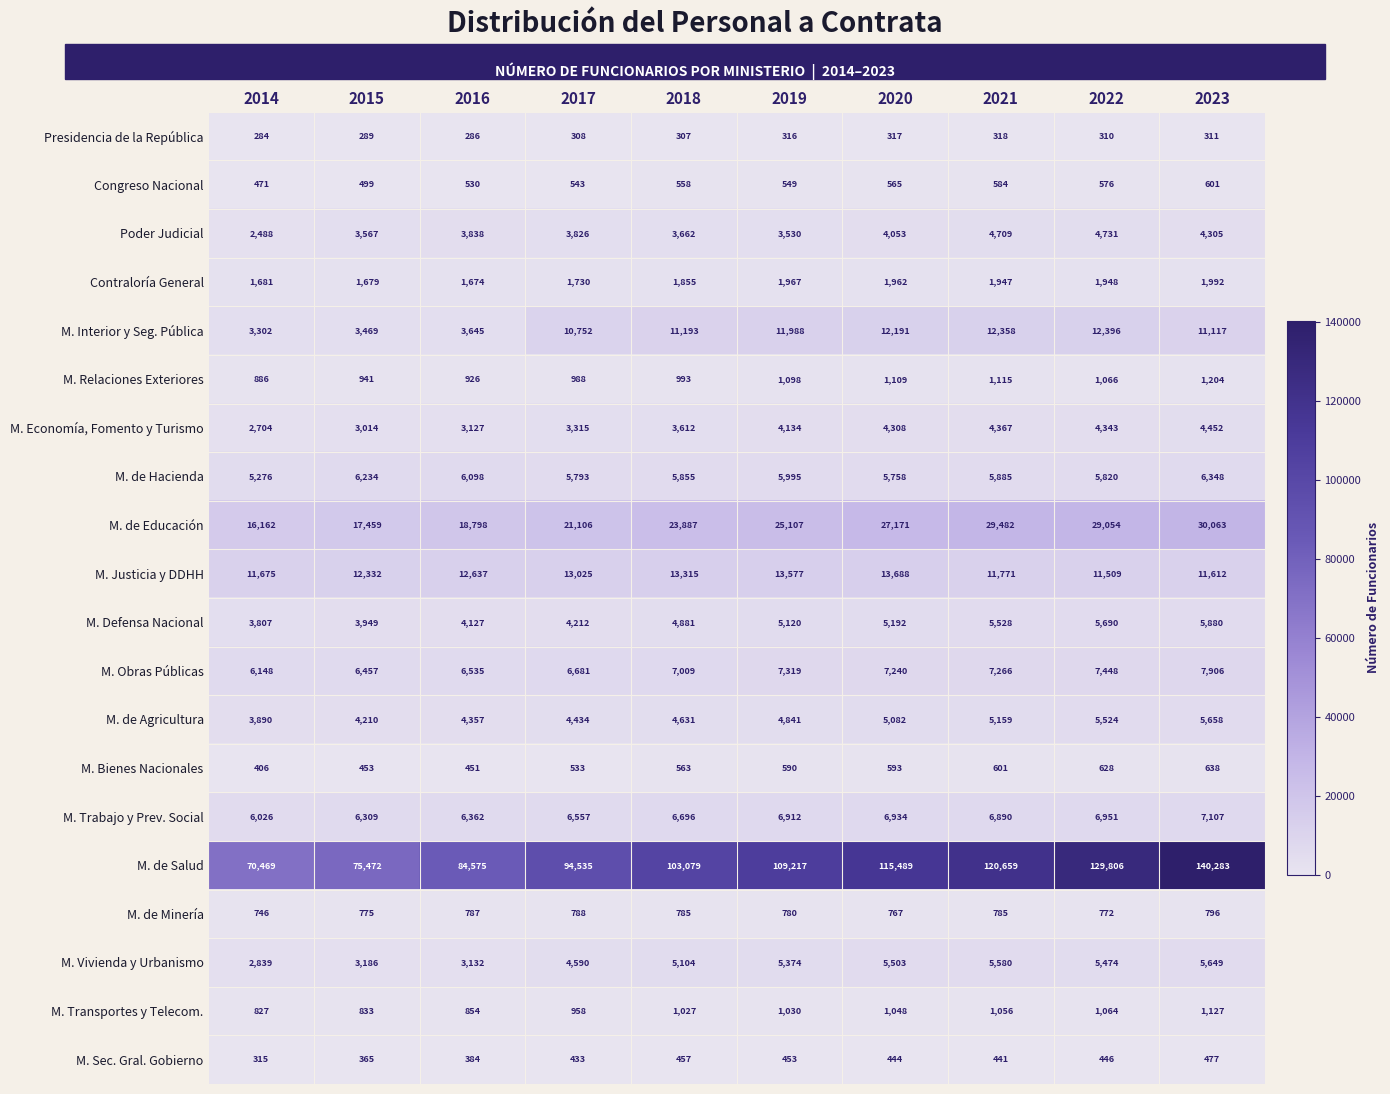

What is the highest value of the M. Trabajo y Prev. Social series?

7107